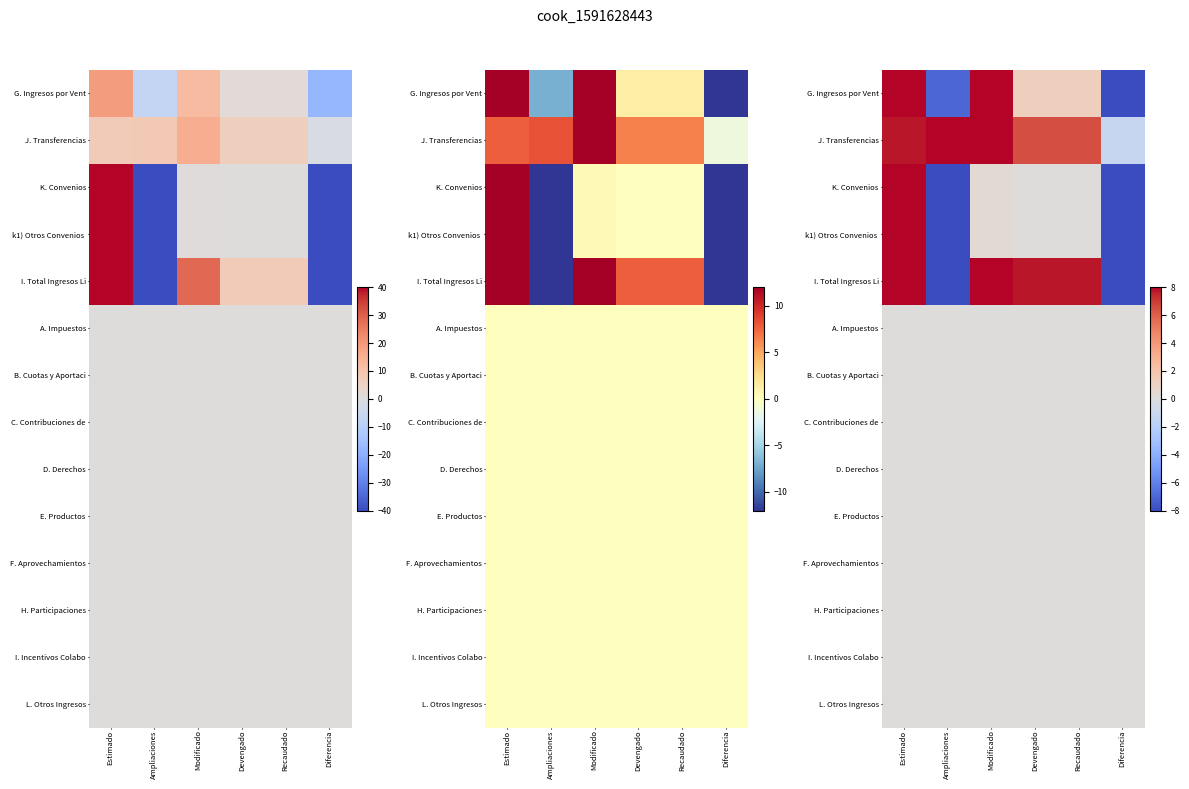

At how many categories does at least one series exceed 9?

2